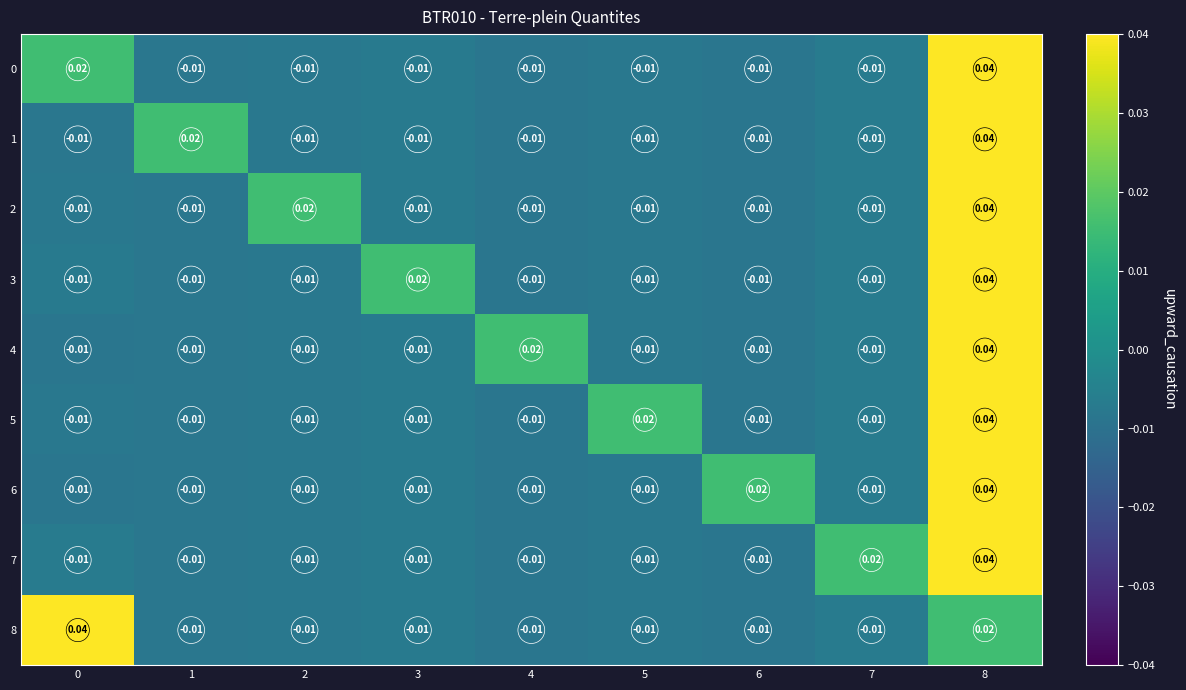

Is the value of 1 at 8 greater than the value of 2 at 2?

Yes